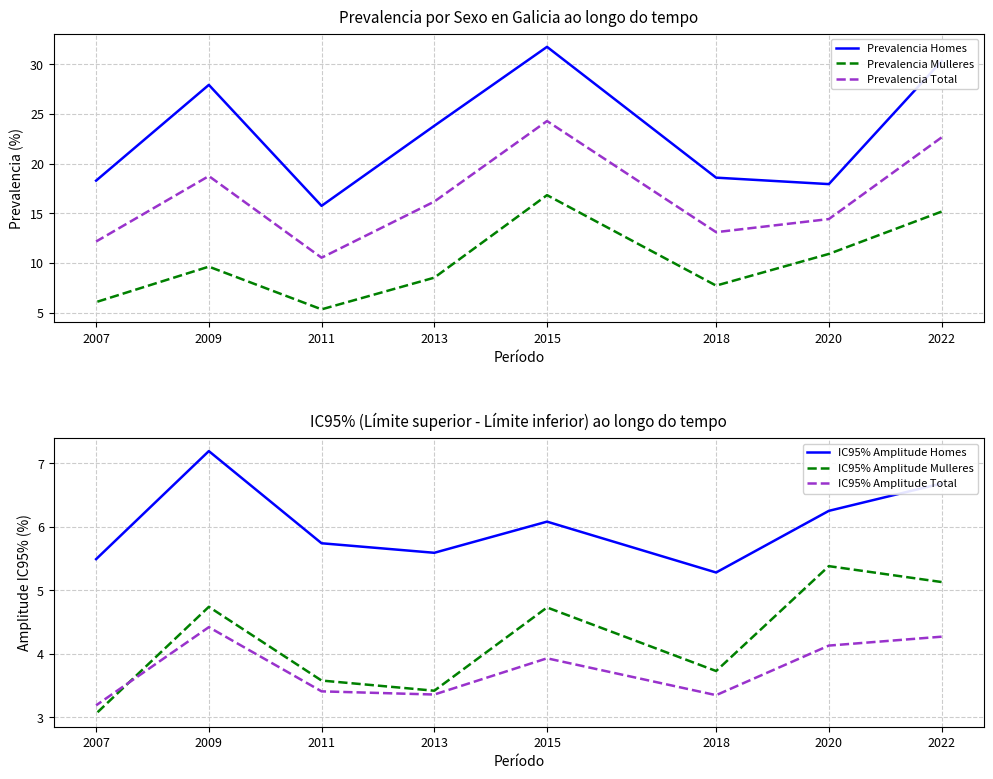

At which category is the sum across all series the highest?

2015